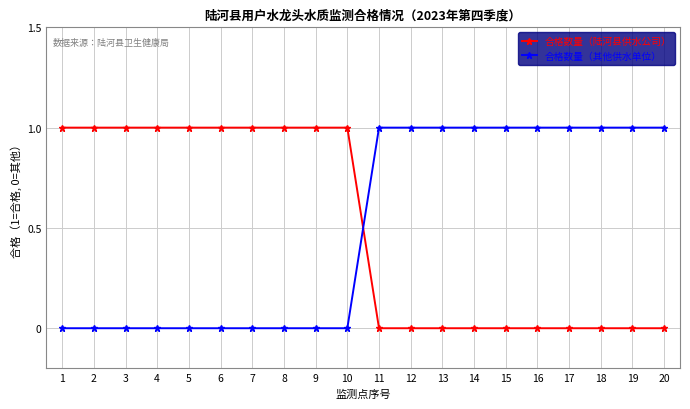

Which series ends up on top after the final intersection of 合格数量（陆河县供水公司） and 合格数量（其他供水单位）?

合格数量（其他供水单位）